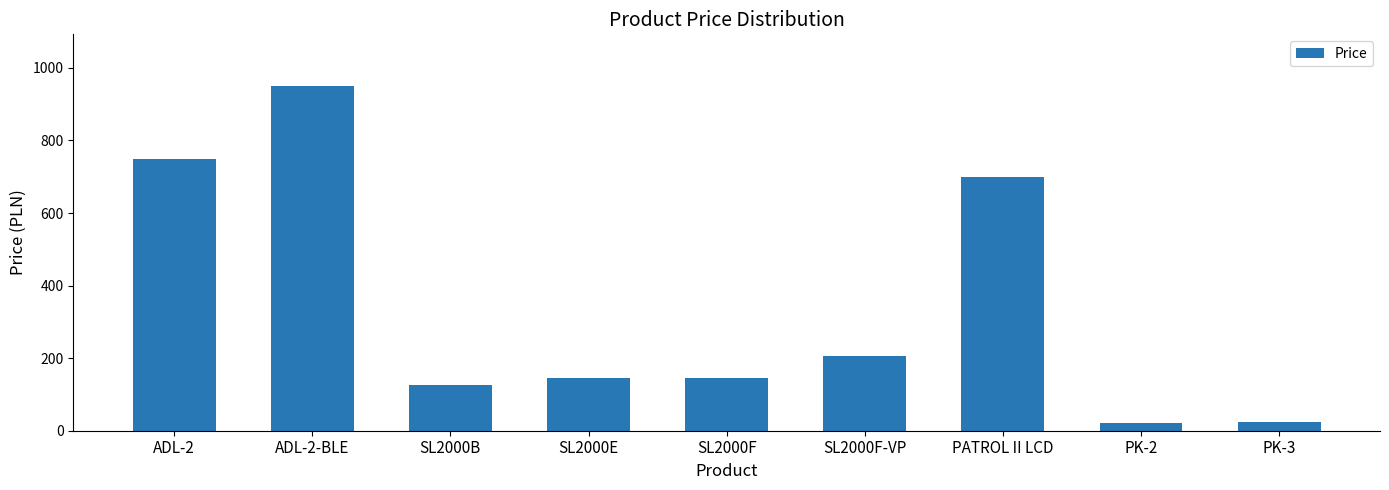

Reading right to left, what are all the values shown in this chart?

PK-3=25	PK-2=20	PATROL II LCD=700	SL2000F-VP=205	SL2000F=145	SL2000E=145	SL2000B=125	ADL-2-BLE=950	ADL-2=750